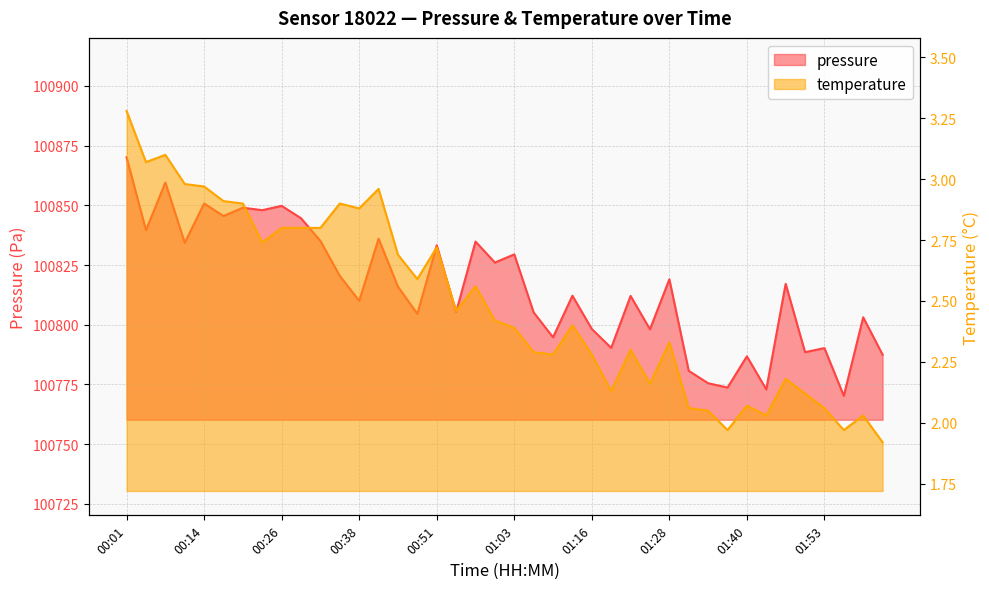

Which category has the lowest value across all series?

02:02